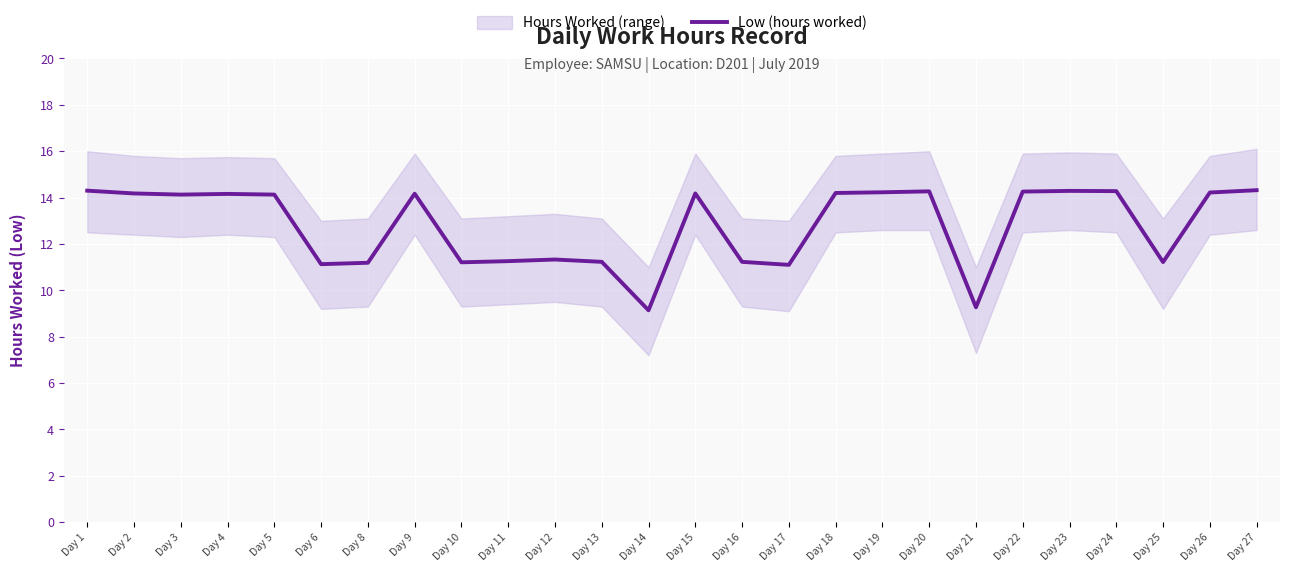

How many values are below 14?

11